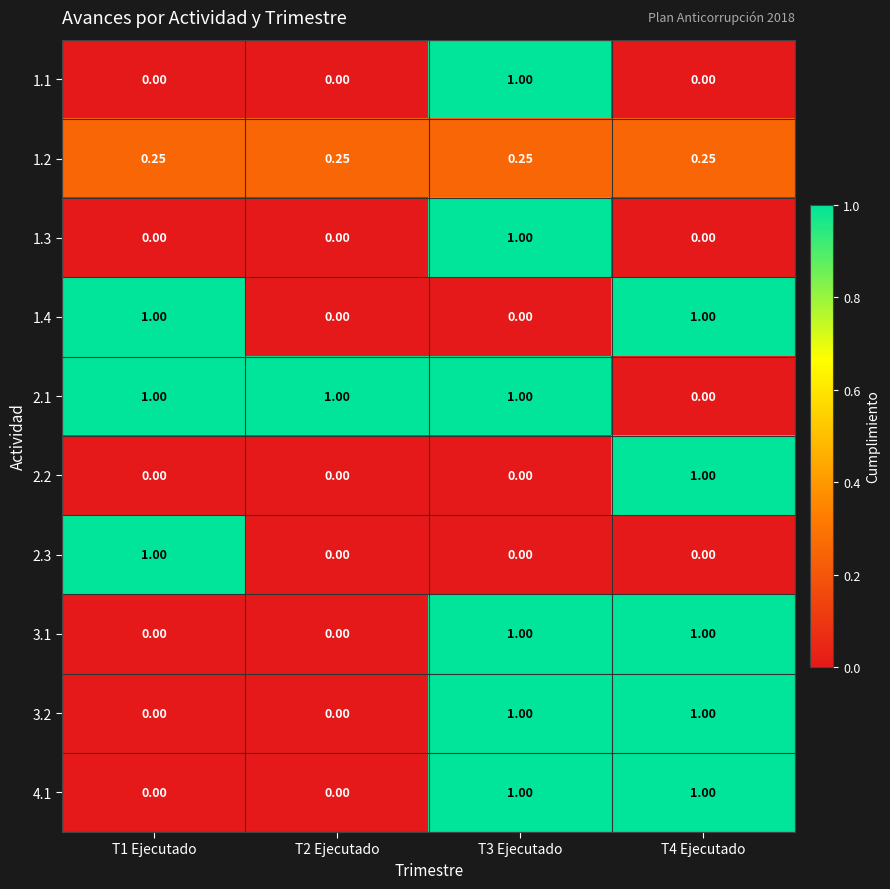

How many series are shown in this chart?

10